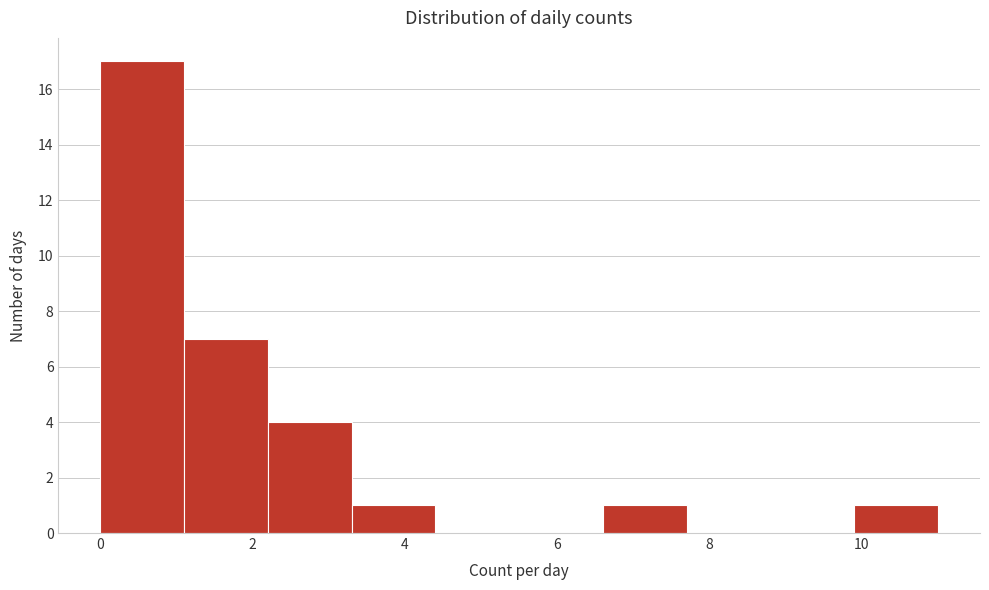

Reading left to right, list every bar in this chart as the range it spans on the x-axis followed by its height. Neither the bar edges nor the heights are printed on the chart, so give them approximately, as read against the axes.

0.0 to 1.1: 17
1.1 to 2.2: 7
2.2 to 3.3: 4
3.3 to 4.4: 1
4.4 to 5.5: 0
5.5 to 6.6: 0
6.6 to 7.7: 1
7.7 to 8.8: 0
8.8 to 9.9: 0
9.9 to 11.0: 1